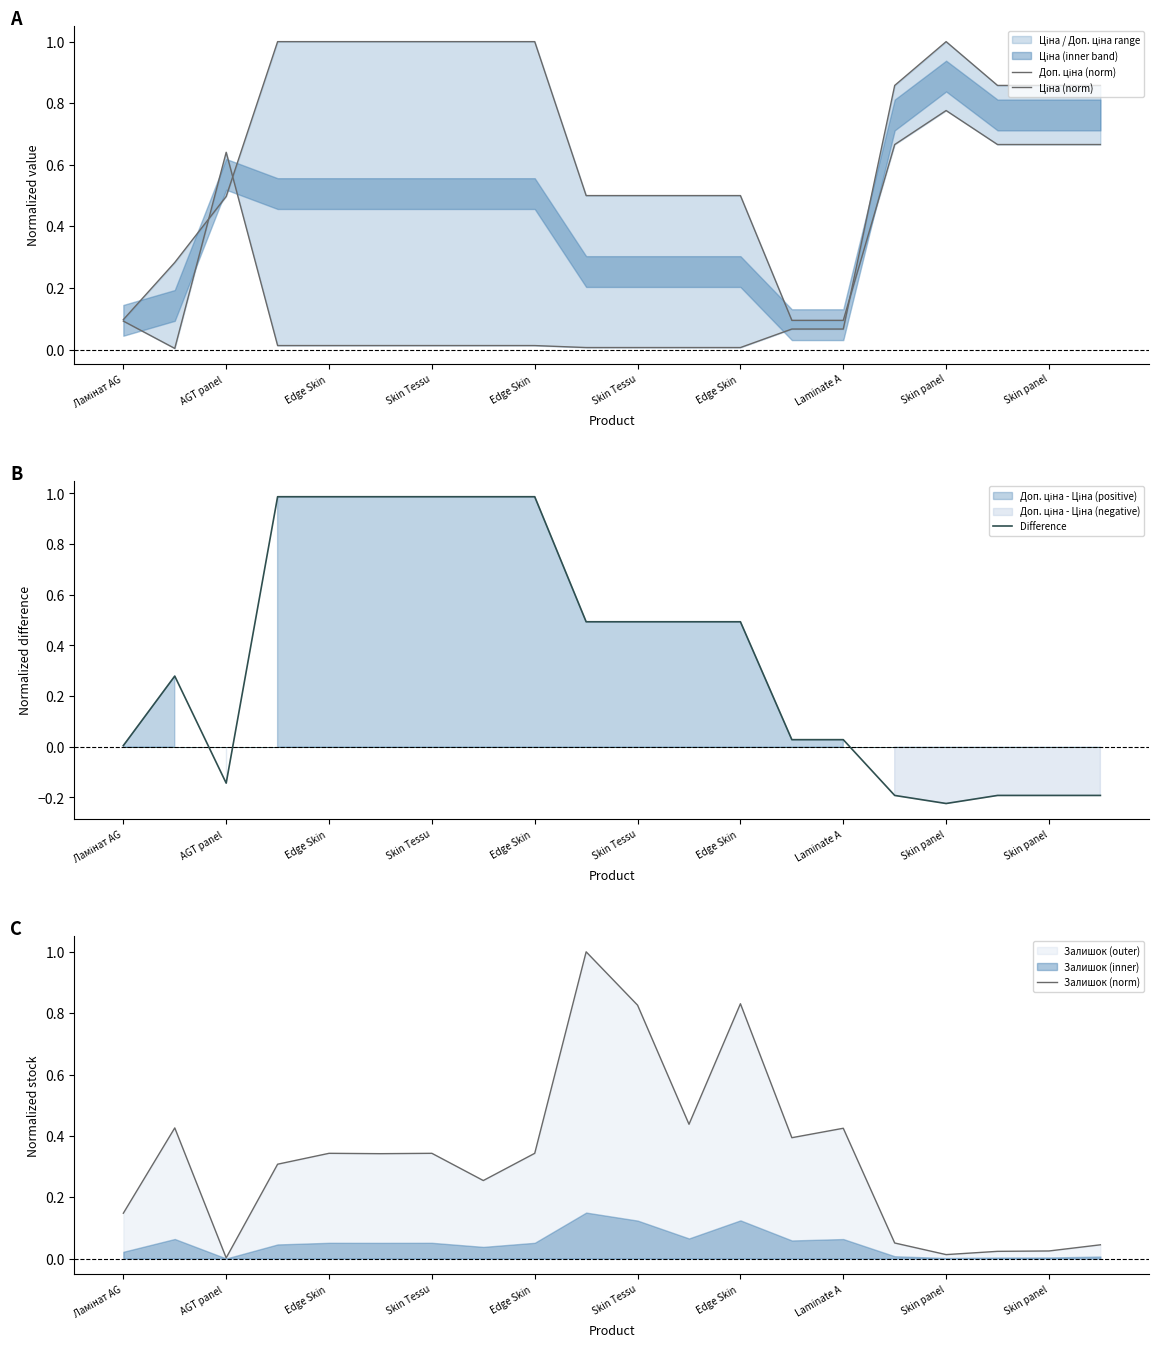

How many values in Difference are below zero?

6